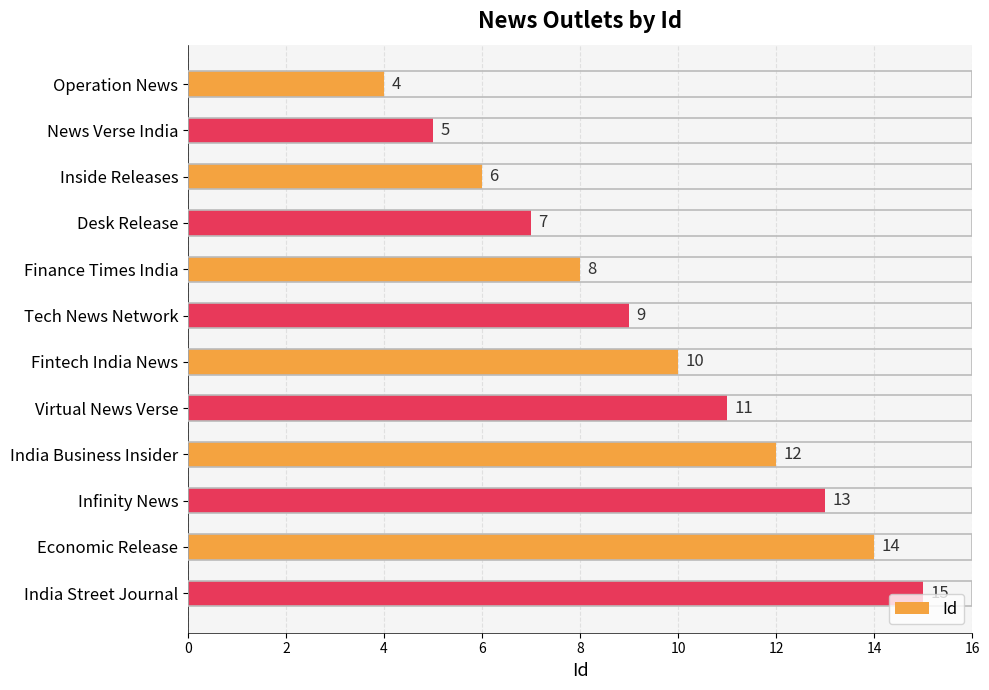

The chart shows a value of 15 at Fintech India News. True or false?

False